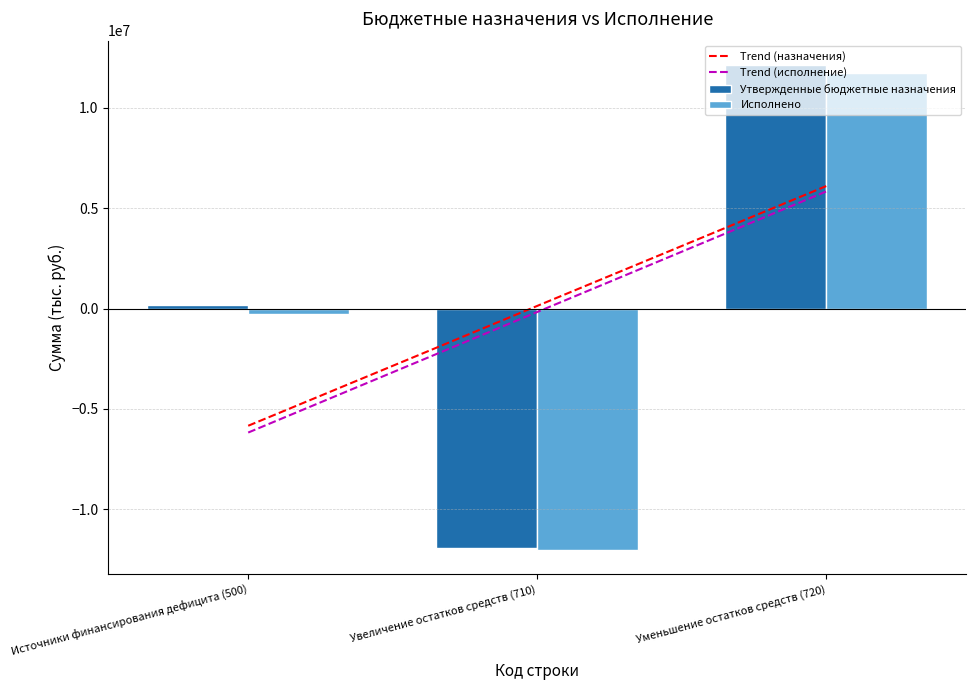

How many categories are shown in the chart?

3